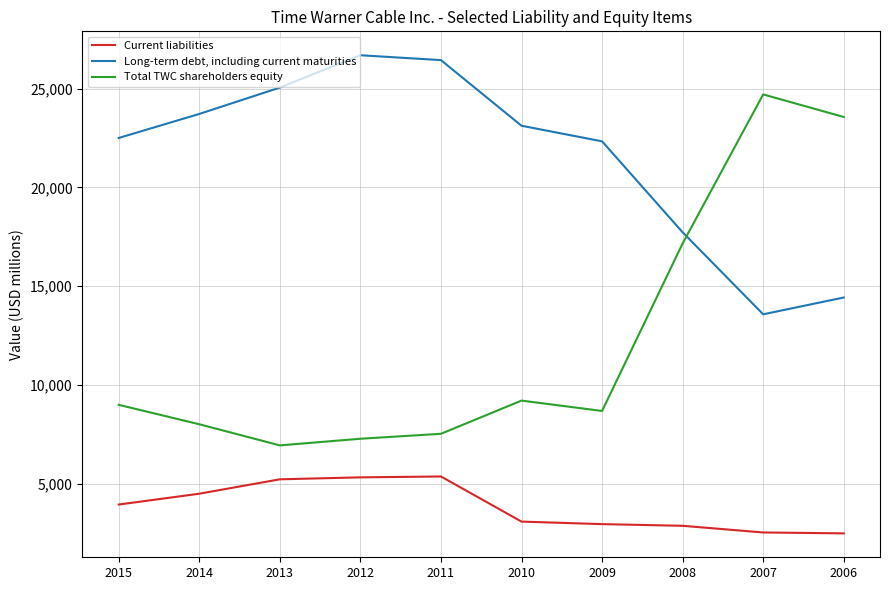

Between 2013 and 2009, which series saw the biggest shift?

Long-term debt, including current maturities